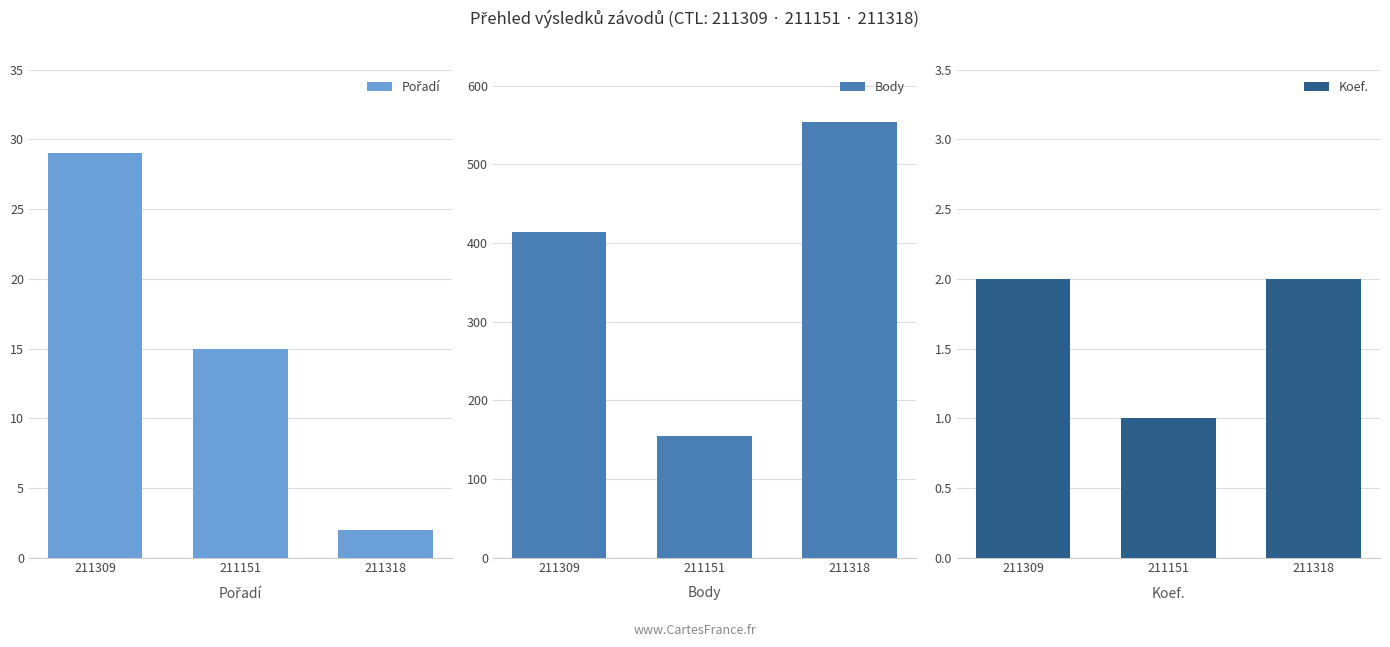

Which series has the largest total across all categories?

Body